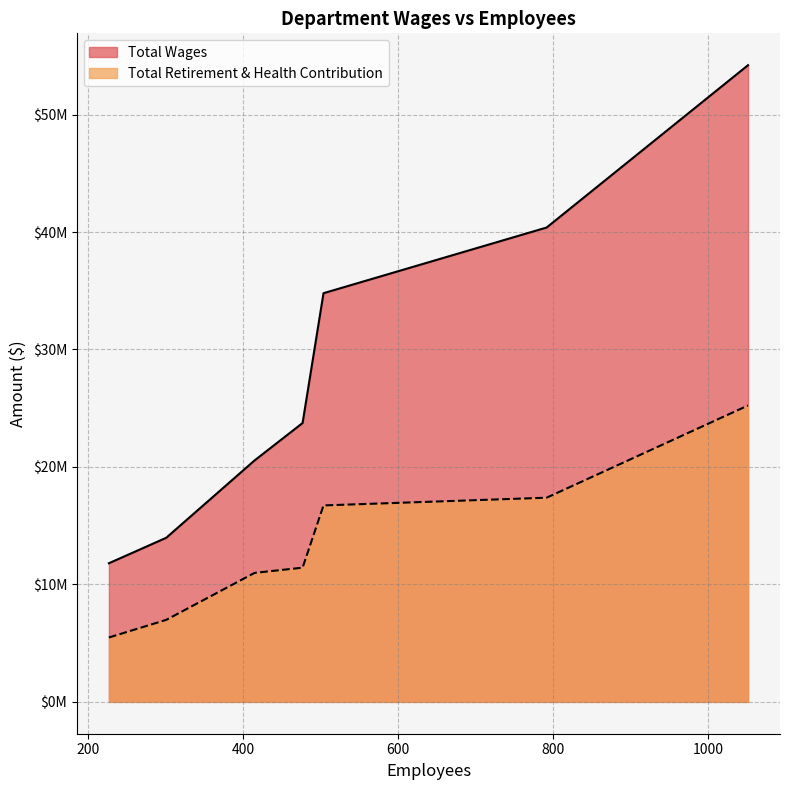

What value does the Total Wages series have at 1052?

54202462.9